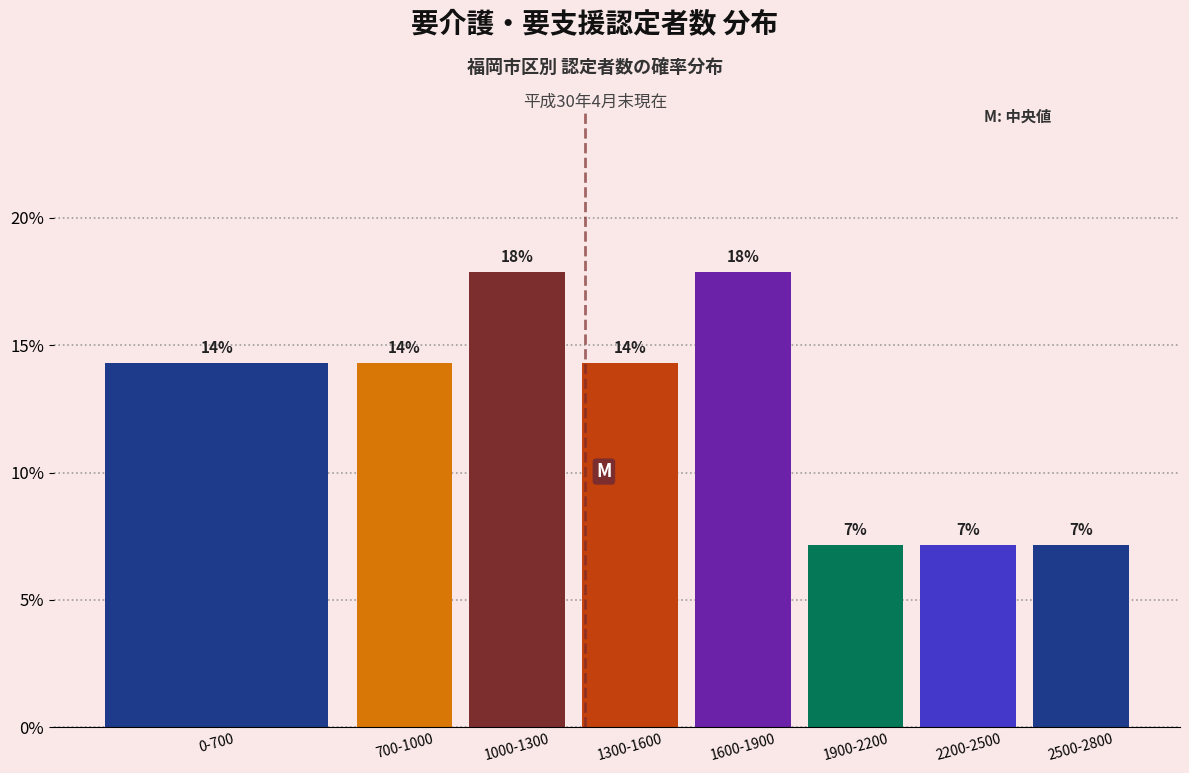

How many bars are there in total?

8